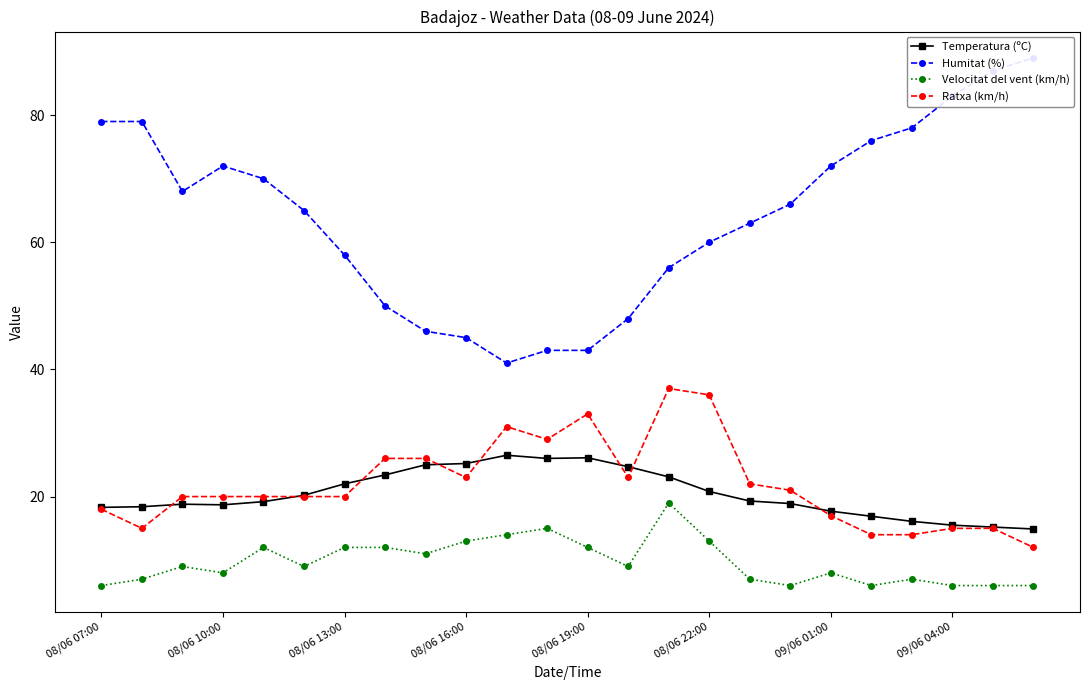

The Temperatura (ºC) series shows 3.9 at 08/06 10:00. True or false?

False